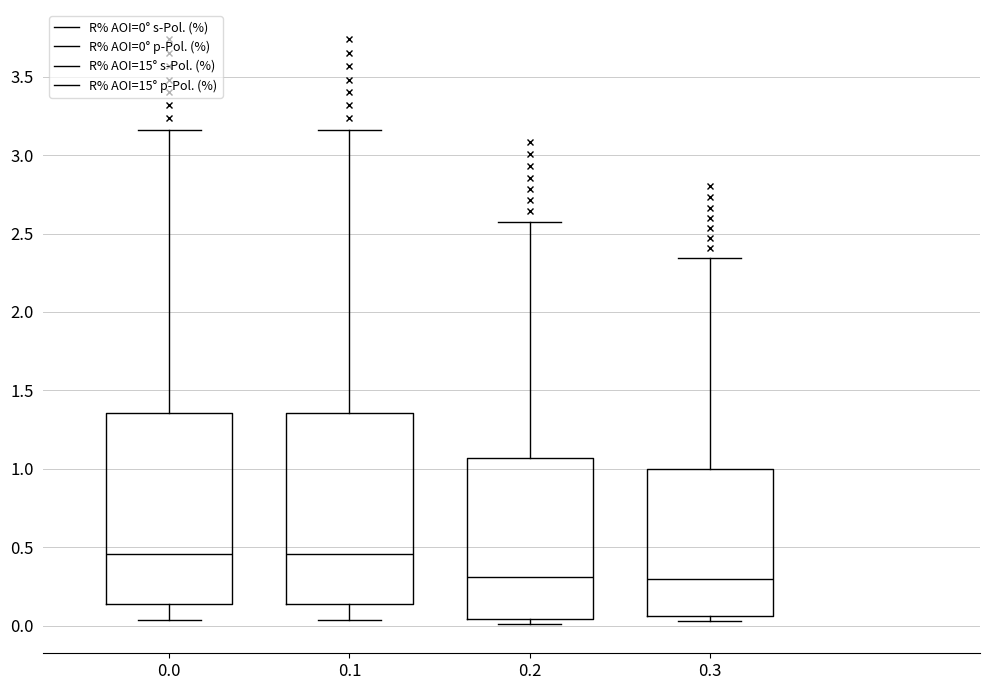

Reading left to right, read every box against the y-axis: the position of its median line, the range the box covers, and the ends of its whiskers. The values are not printed on the chart, so give them approximately, as read against the axis.

0.0: median 0.45, box 0.15 to 1.35, whiskers 0.05 to 3.15
0.1: median 0.45, box 0.15 to 1.35, whiskers 0.05 to 3.15
0.2: median 0.30, box 0.05 to 1.05, whiskers 0.00 to 2.55
0.3: median 0.30, box 0.05 to 1.00, whiskers 0.05 (just below the box's lower edge) to 2.35